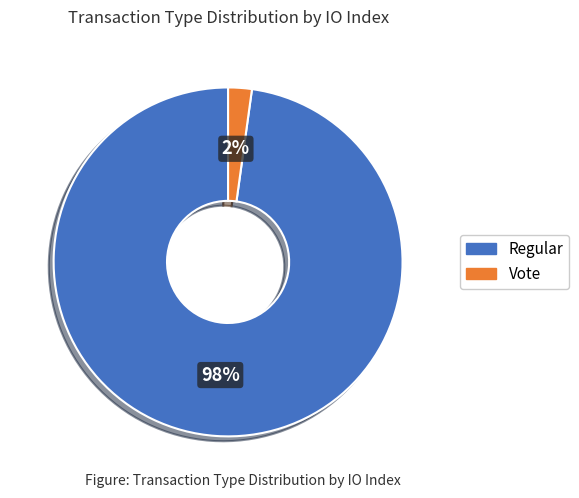

Which slice is the smallest?

Vote